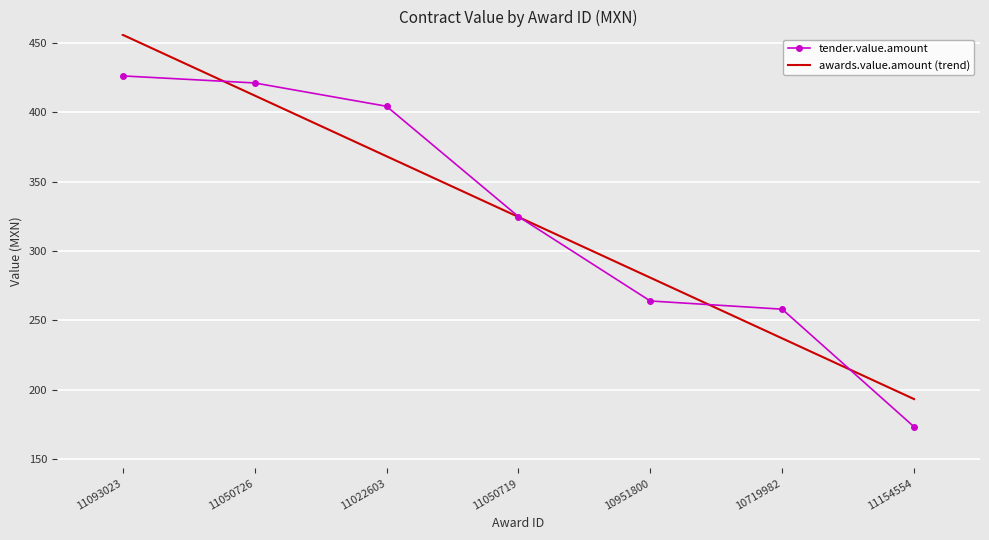

At which label is tender.value.amount closest to 299?

11050719